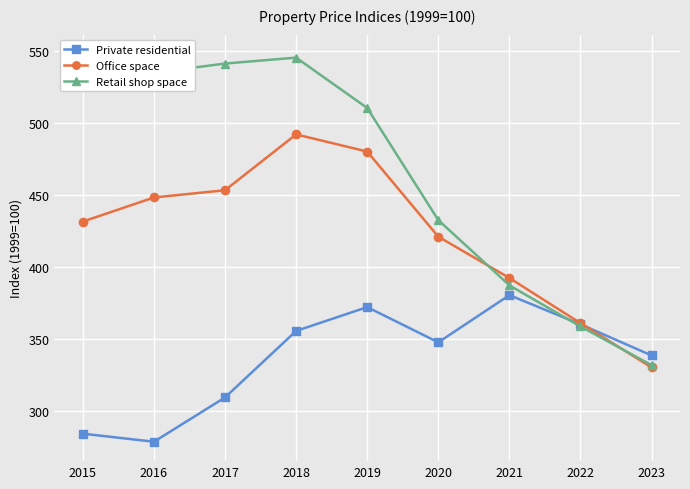

What is the sum of all Private residential values?

3029.1